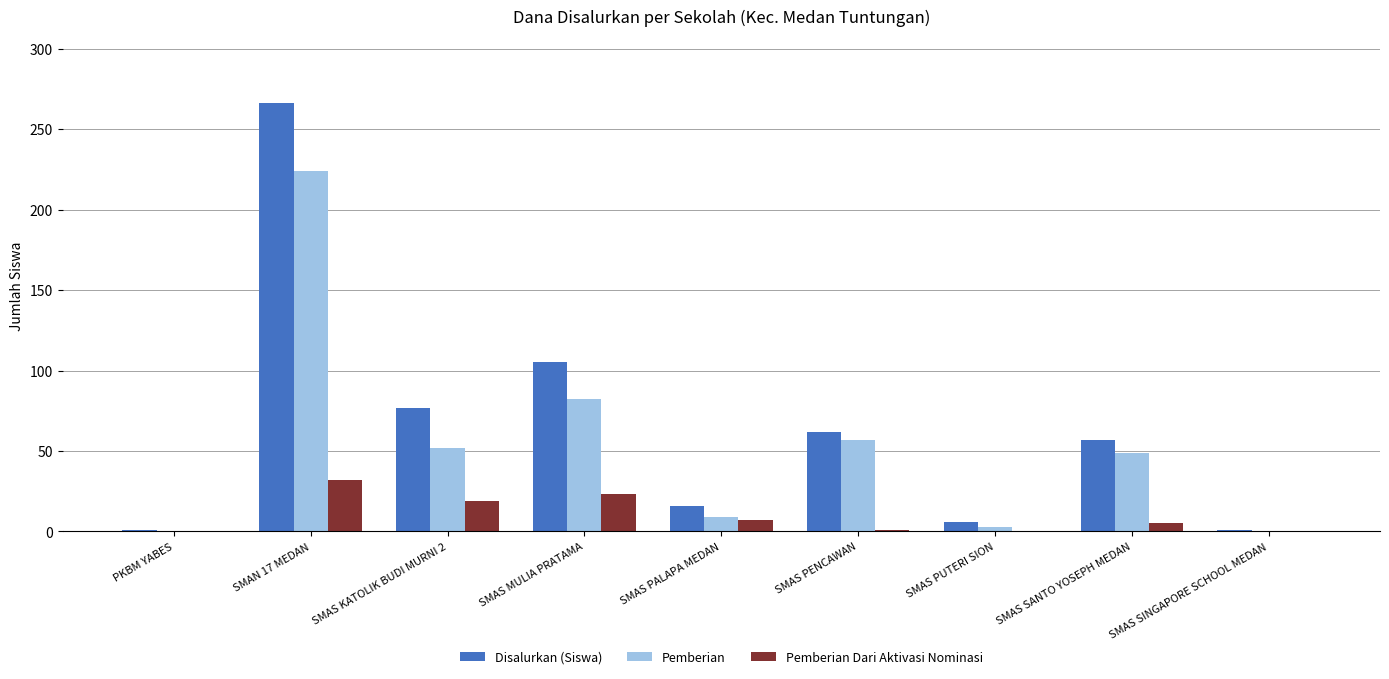

Which series has the largest total across all categories?

Disalurkan (Siswa)